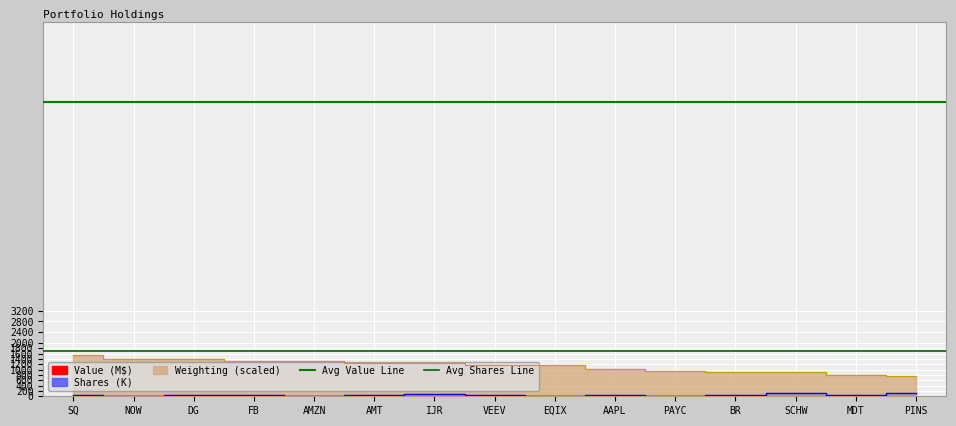

What position from the left is NOW?

2